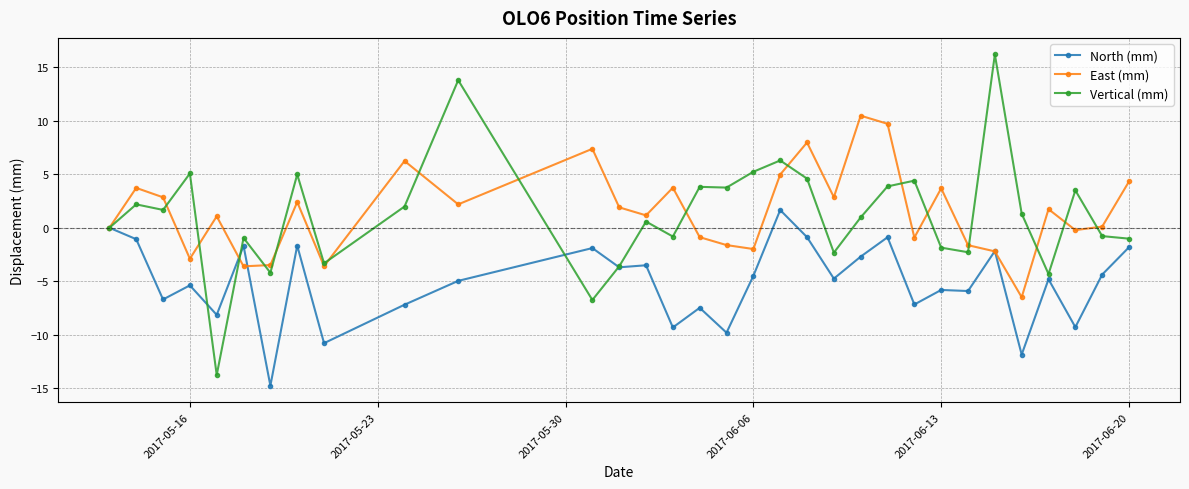

What is the lowest value of the East (mm) series?

-6.5